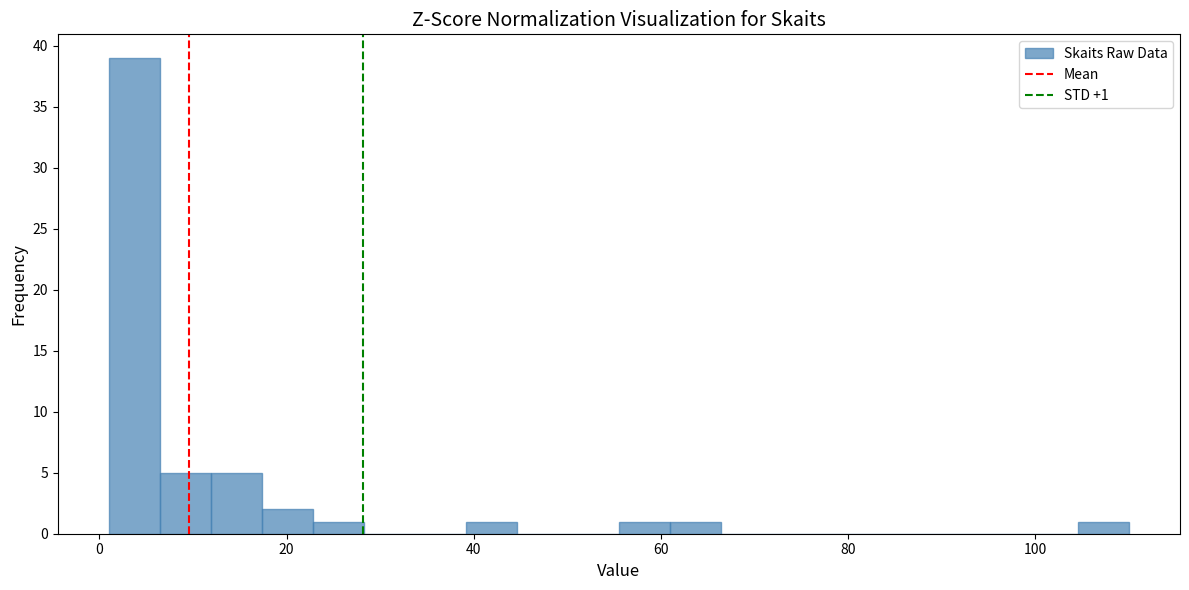

Read against the x-axis, roughly where is the centre of the tallest bar?

4